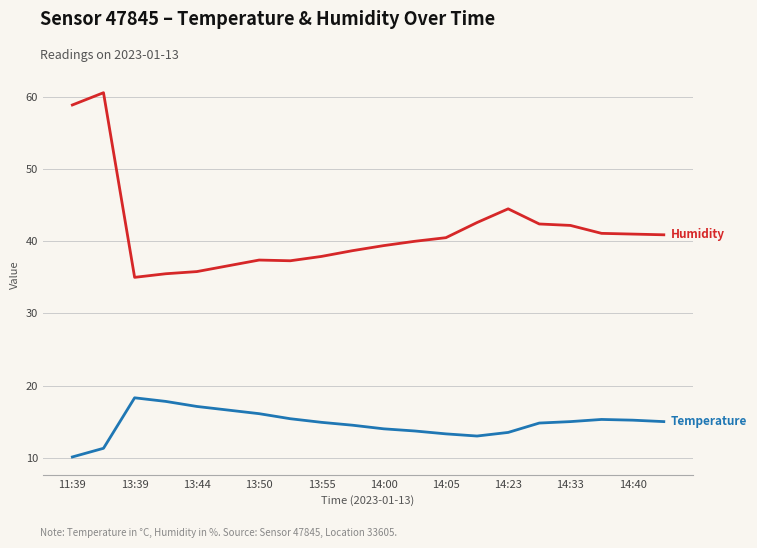

What is the maximum value shown in the chart?

60.6